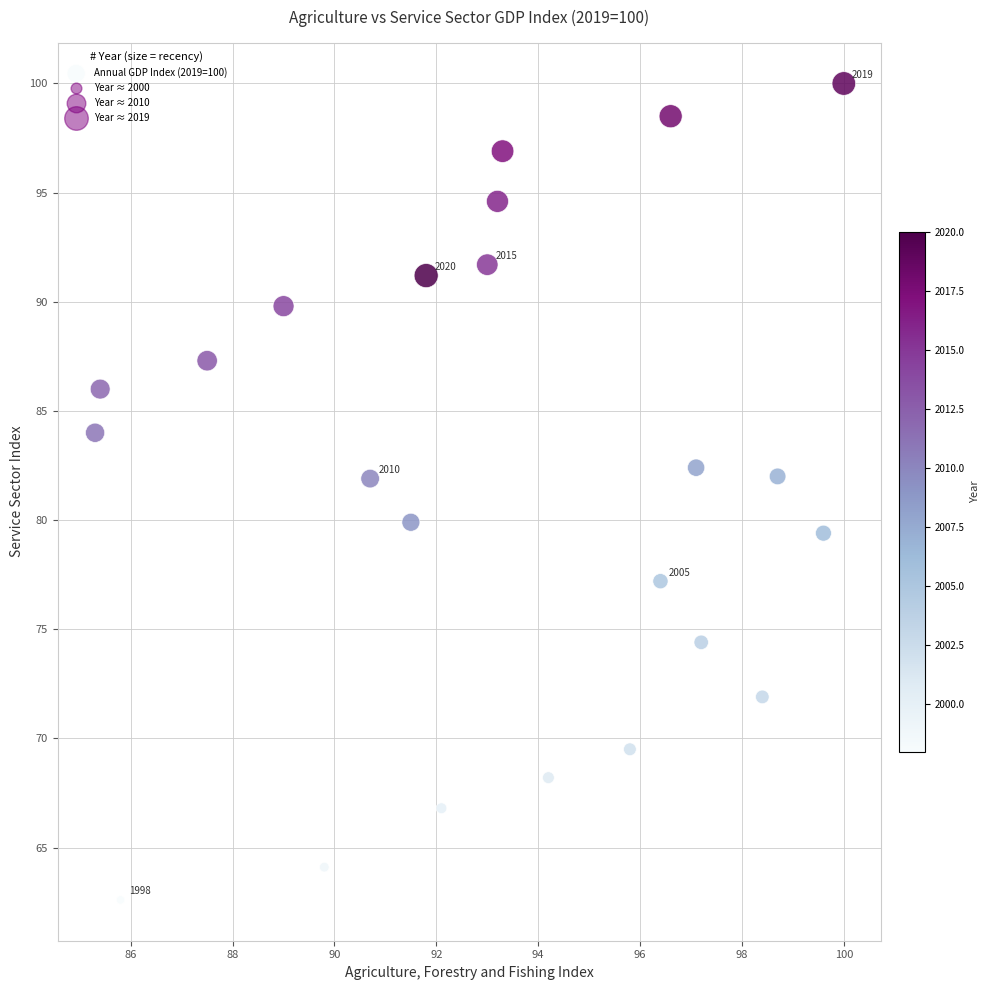

What is the range of Y values (max minus min)?

37.4